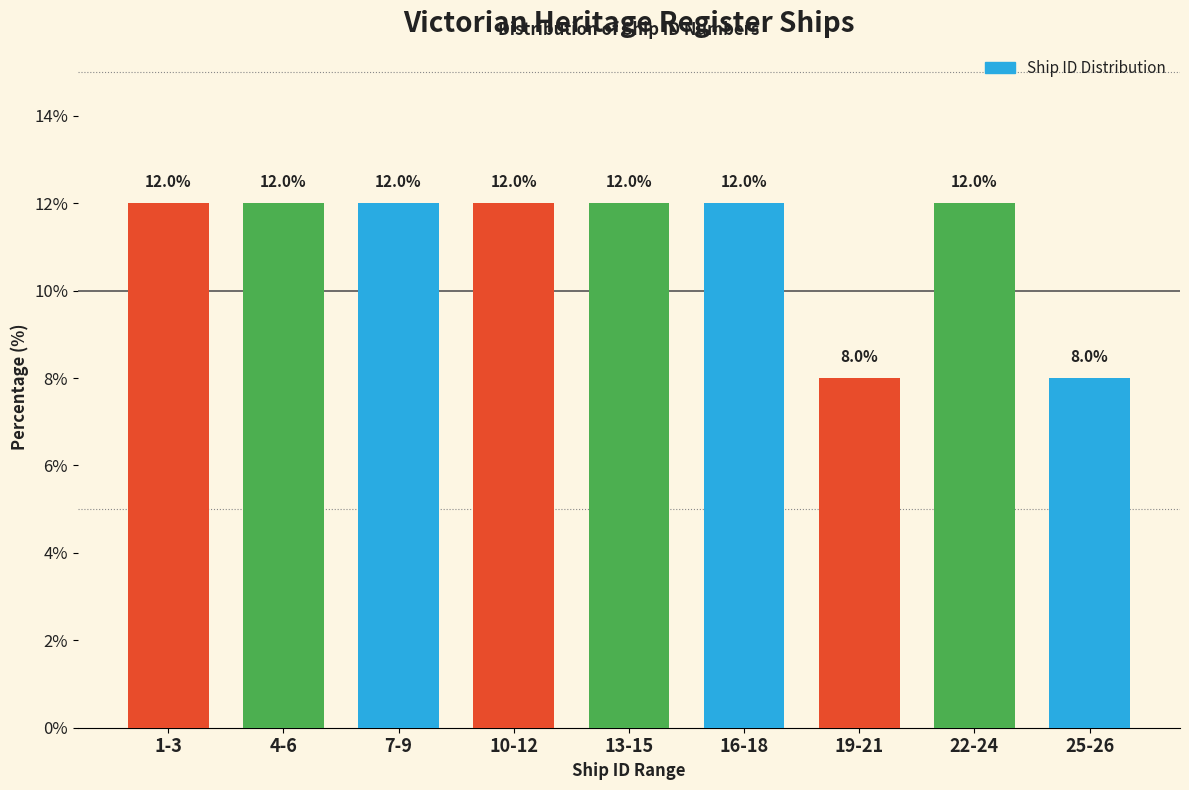

Reading right to left, extract all data points from this chart.

8	12	8	12	12	12	12	12	12